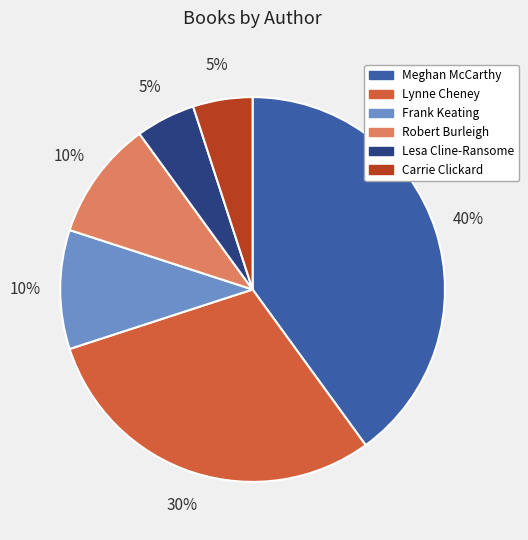

Combined, do Meghan McCarthy and Lynne Cheney account for over 50%?

Yes